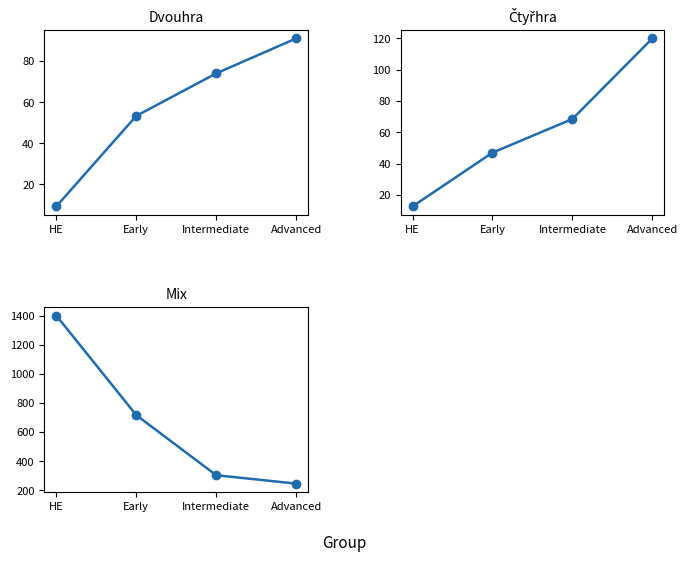

Which label corresponds to the smallest value in the chart?

HE